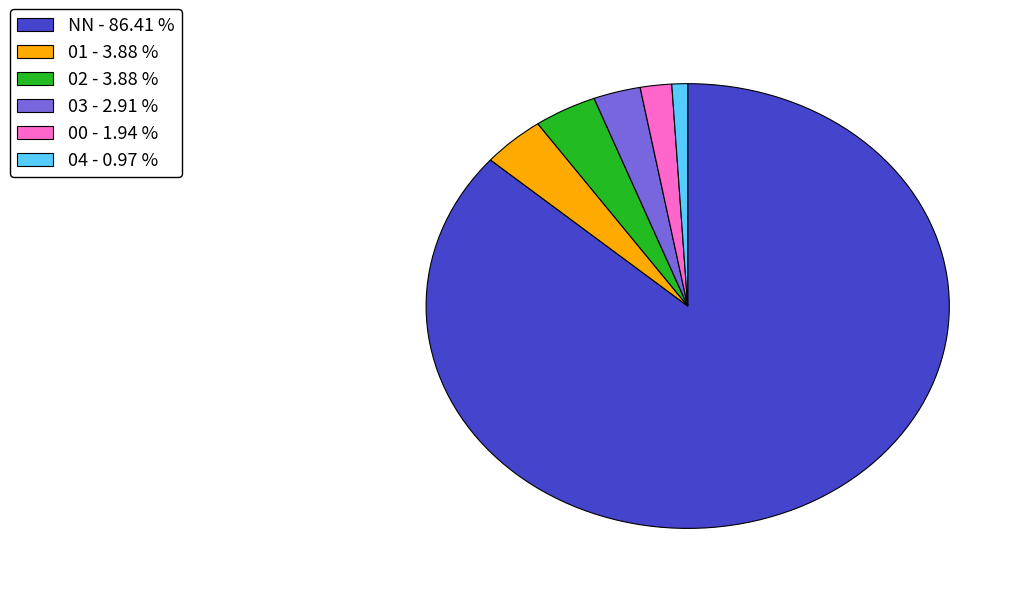

Combined, do 03 - 2.91 % and NN - 86.41 % account for over 50%?

Yes